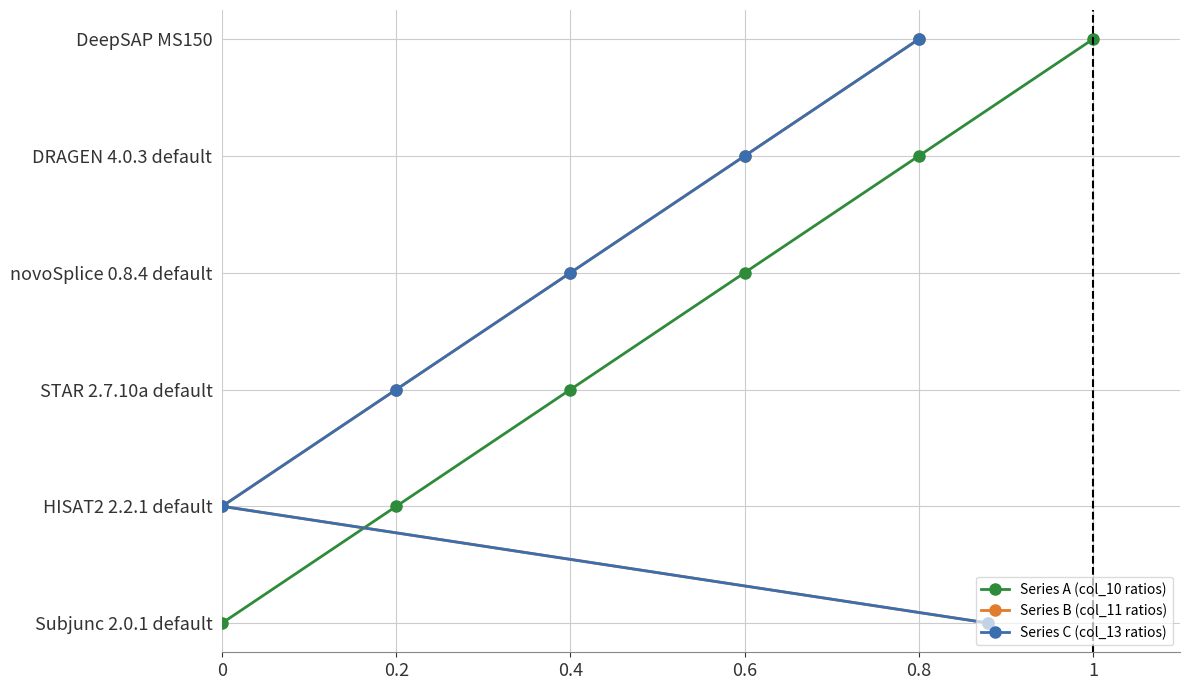

What are all the series names shown in the legend?

Series A (col_10 ratios), Series B (col_11 ratios), Series C (col_13 ratios)